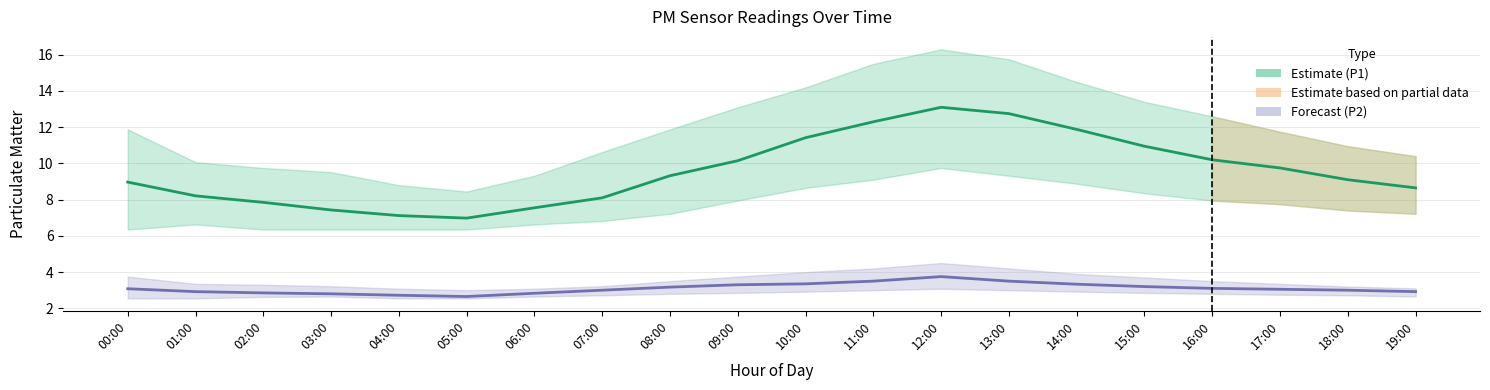

What position from the right is 03:00?

17